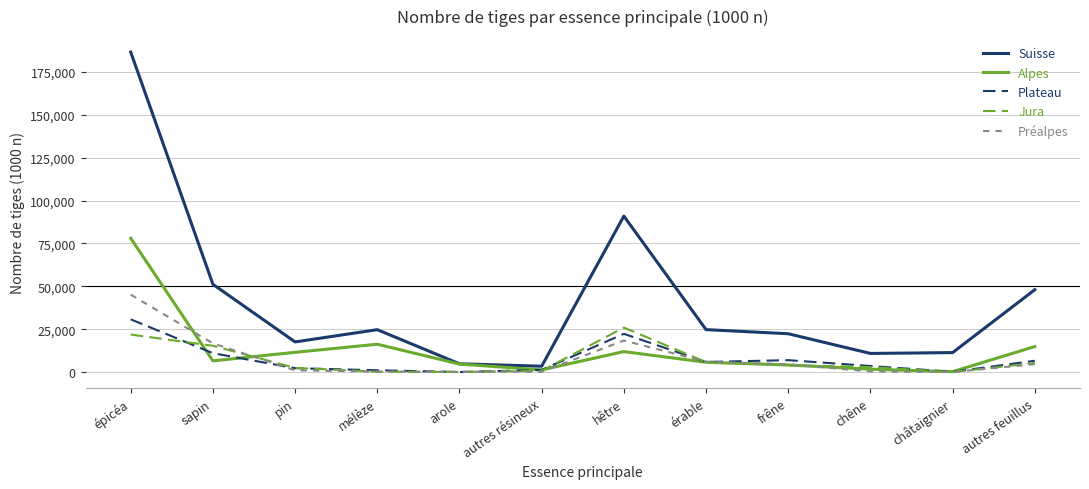

What is the maximum value for Jura?

25928